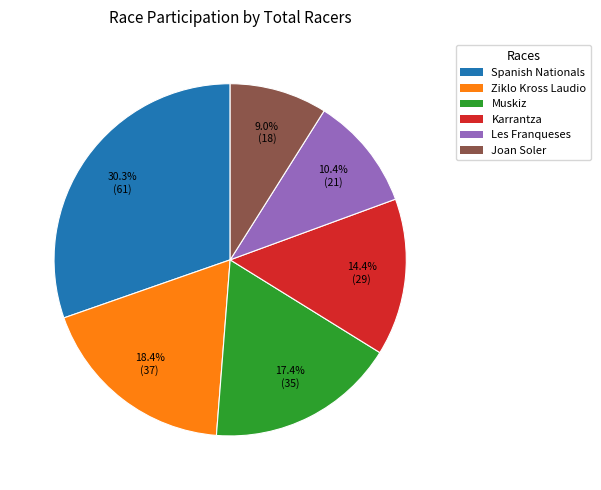

How many segments does this pie chart have?

6